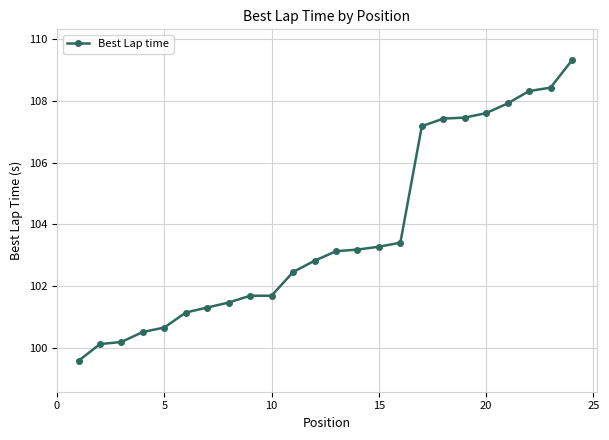

Is this an area chart (filled region under the line)?

No